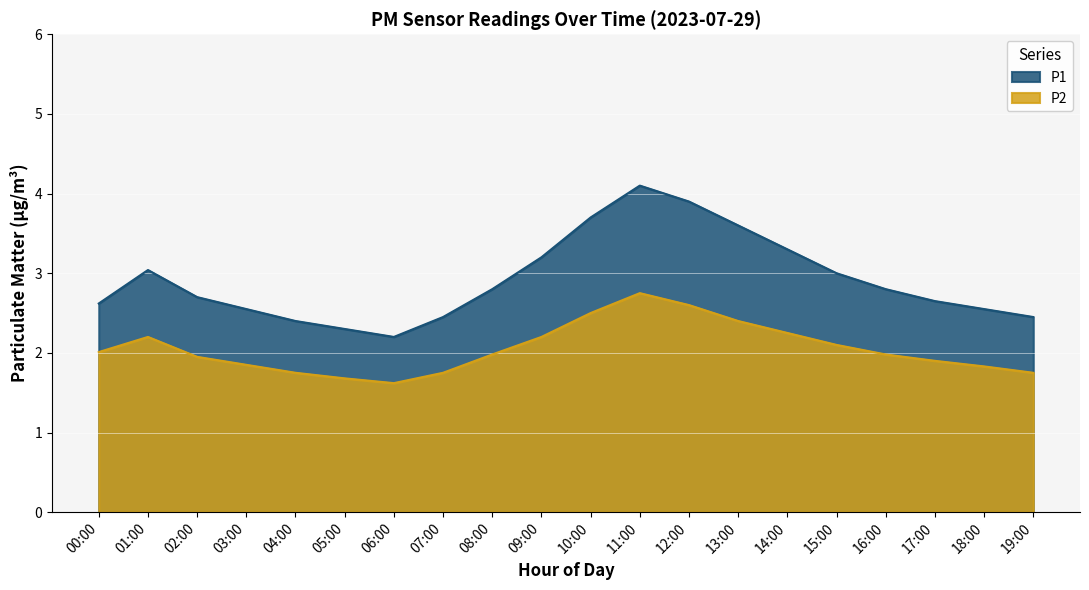

How many series are shown in this chart?

2